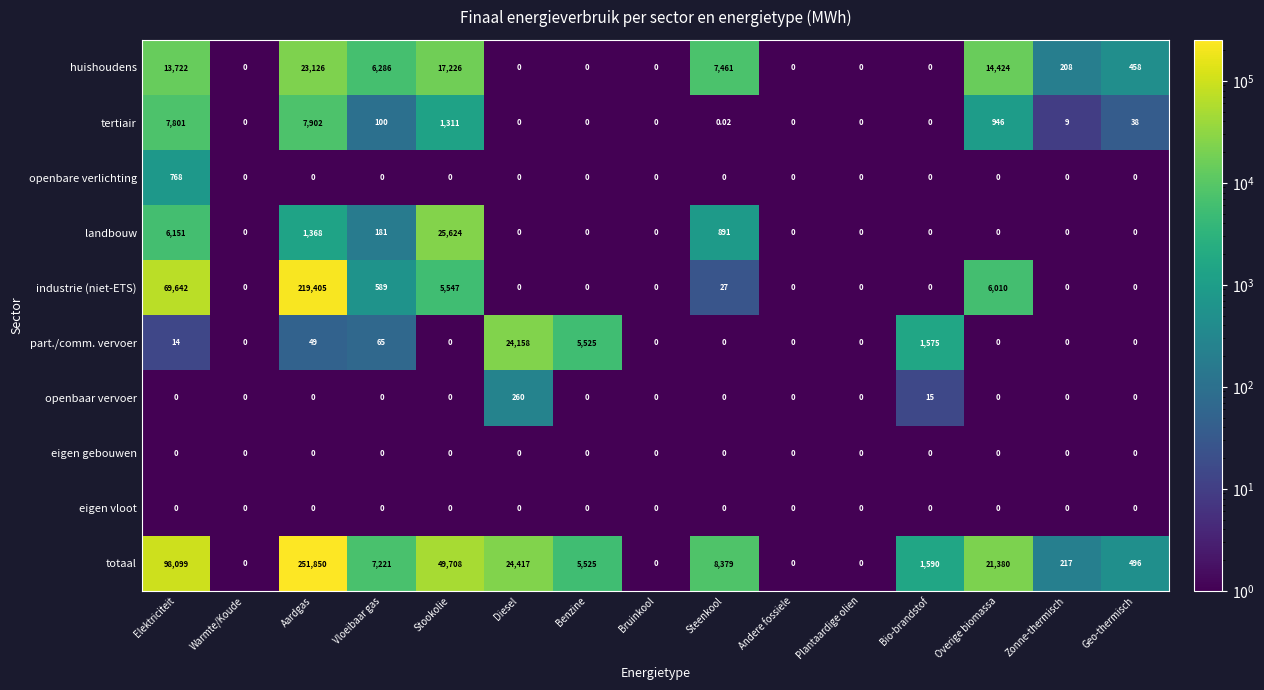

Which category has the highest value in the openbare verlichting series?

Elektriciteit